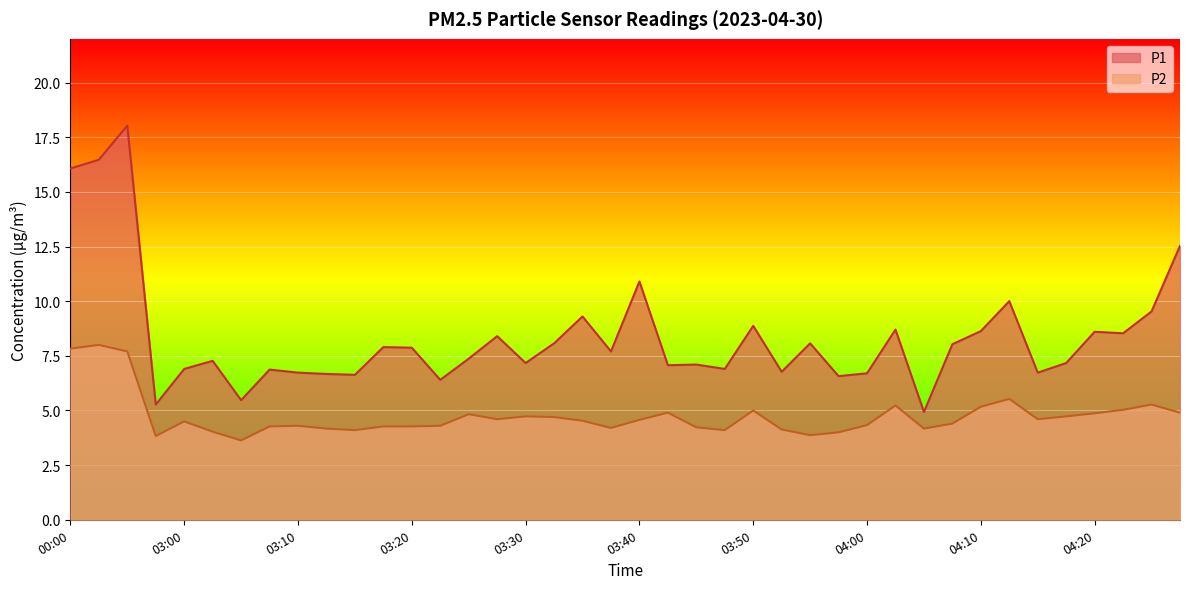

How many data points in P2 are less than 4?

3